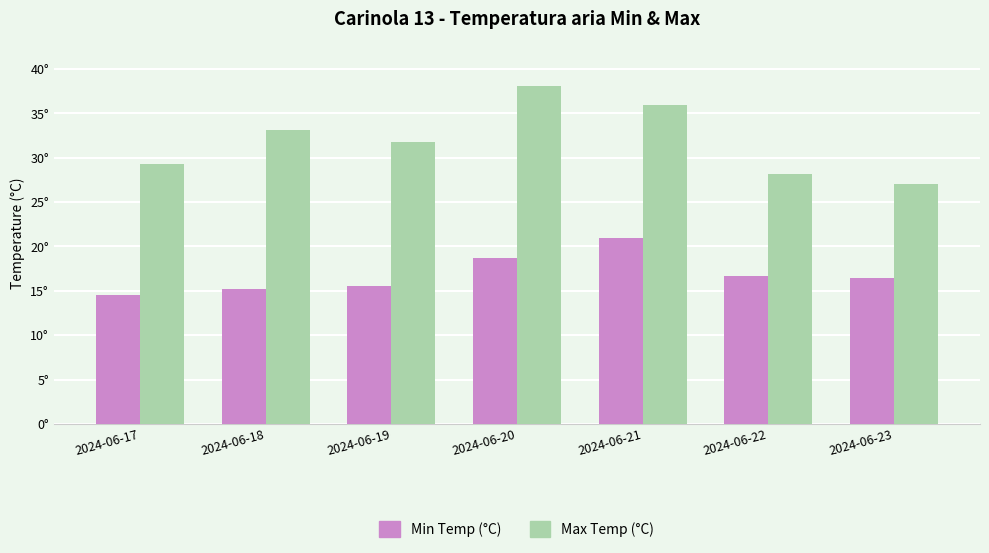

Does the chart contain any negative values?

No